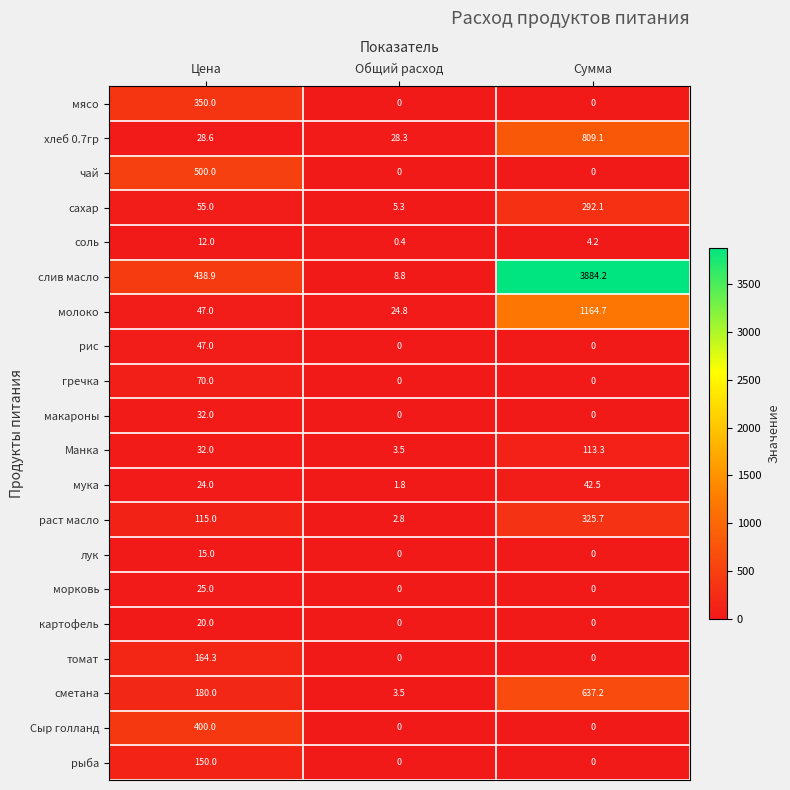

Between Общий расход and Сумма, which series saw the biggest shift?

слив масло